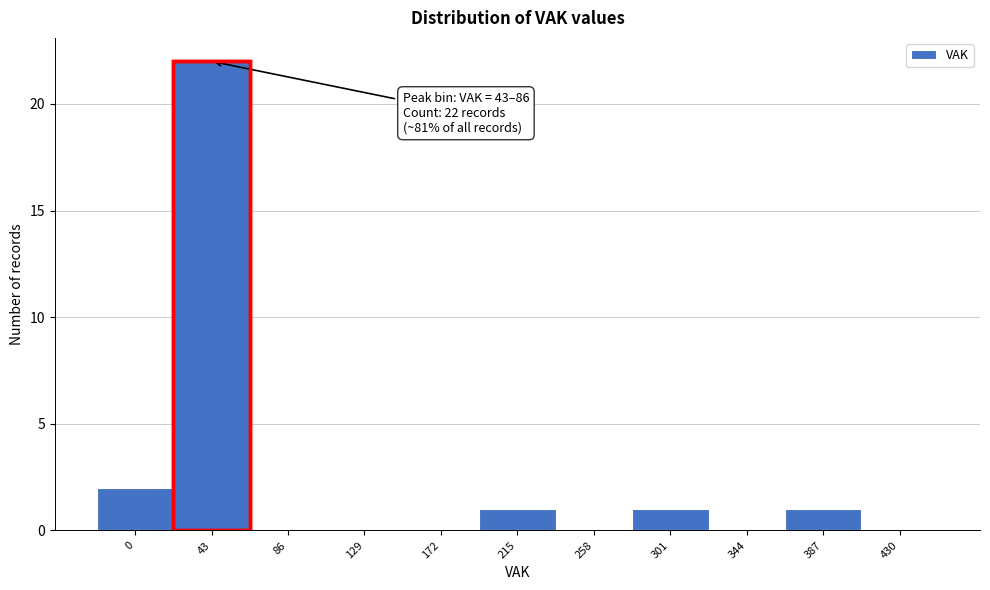

Reading left to right, list all the values displayed in this chart.

0=2	43=22	86=0	129=0	172=0	215=1	258=0	301=1	344=0	387=1	430=0